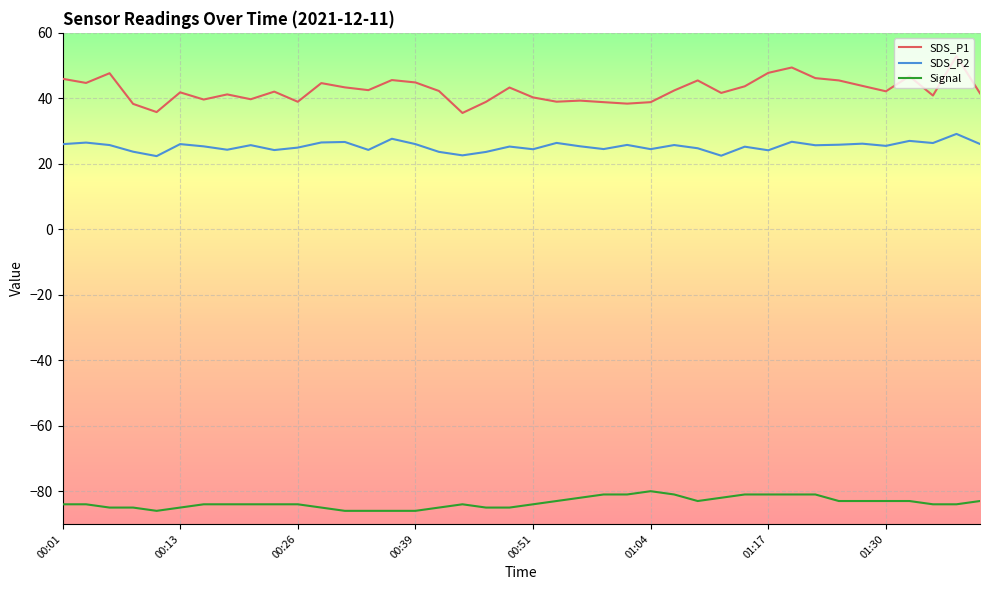

What is the minimum value shown in the chart?

-86.0